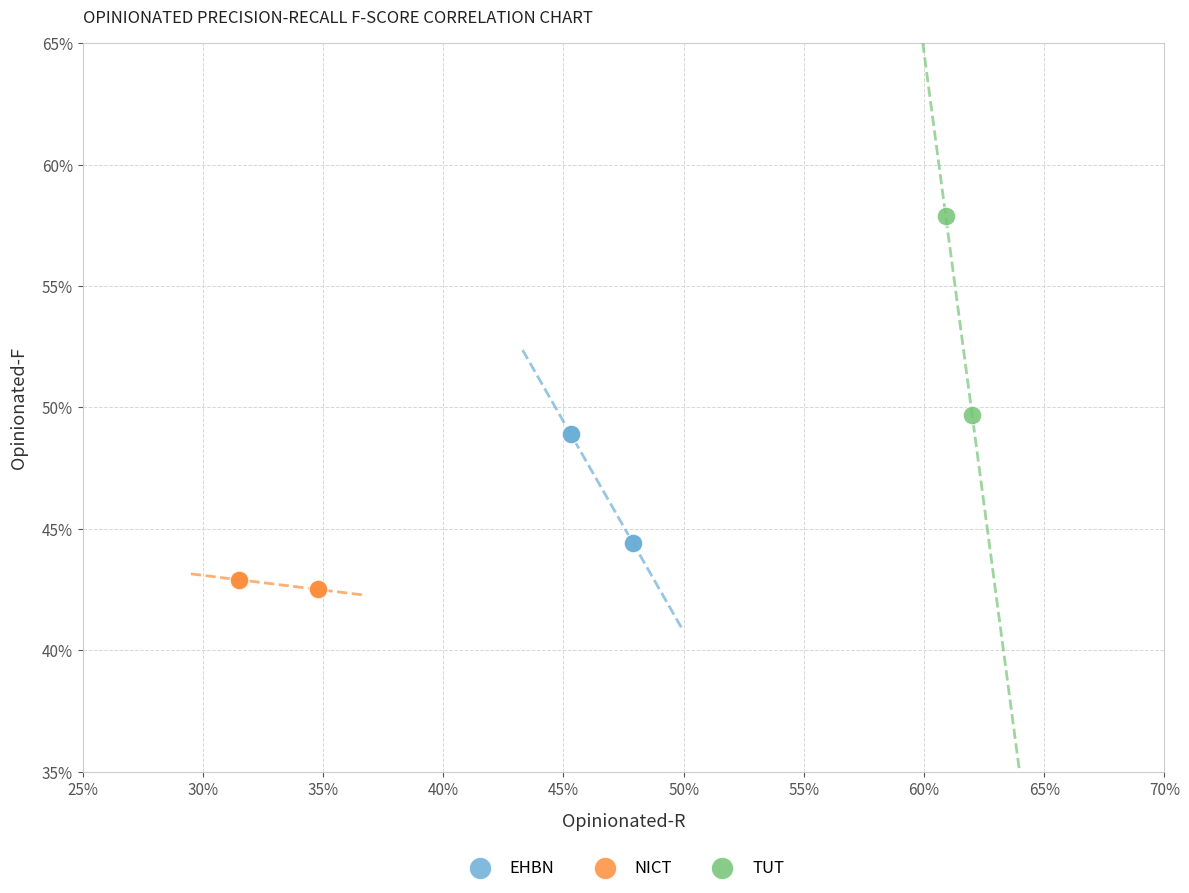

Which series contains the highest Y value?

TUT